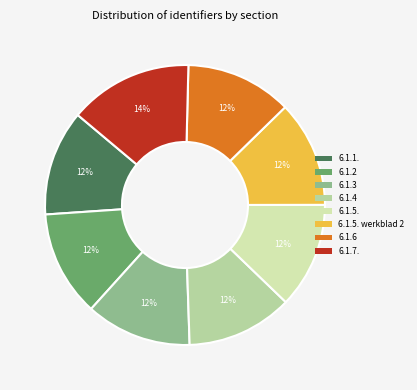

Count the number of slices in the pie.

8